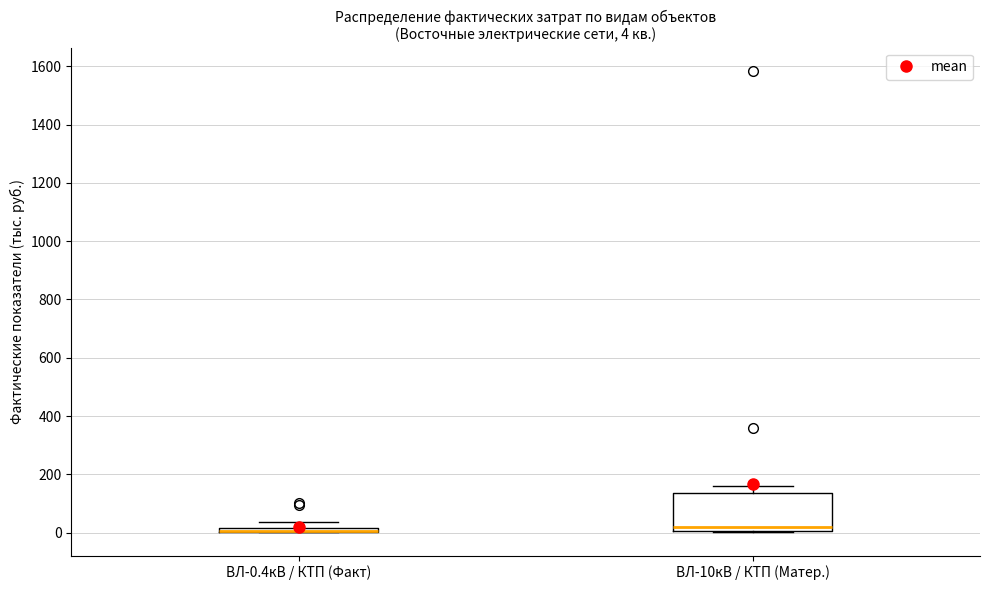

Which box is the tallest, from its lower edge to its upper edge?

ВЛ-10кВ / КТП (Матер.)